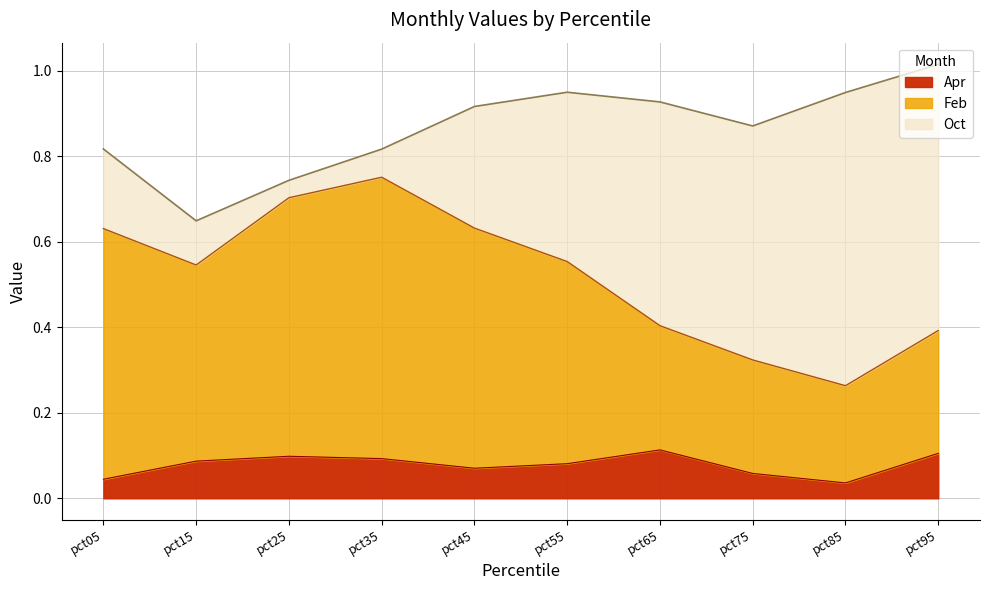

Which series has the widest spread of values?

Feb